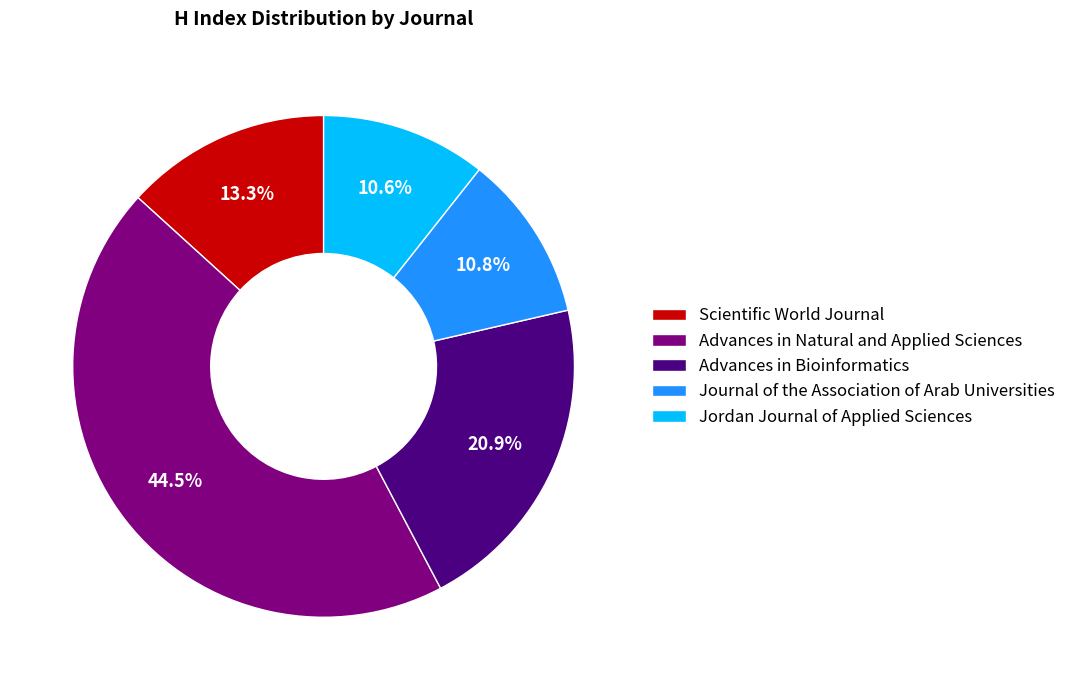

To the nearest percent, what is the difference between the largest and smallest slice percentages?

34%